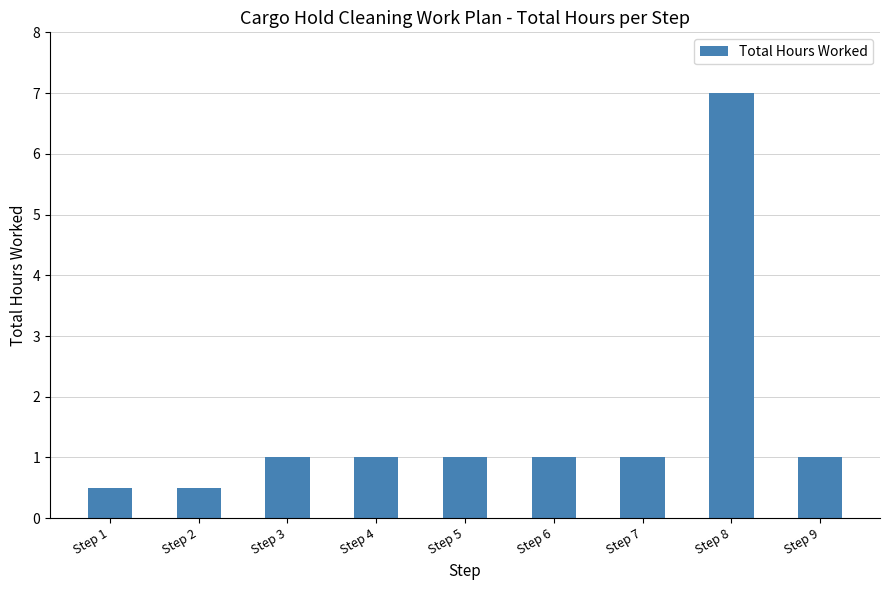

Reading left to right, transcribe all the data shown in this chart.

Step 1=0.5	Step 2=0.5	Step 3=1.0	Step 4=1.0	Step 5=1.0	Step 6=1.0	Step 7=1.0	Step 8=7.0	Step 9=1.0